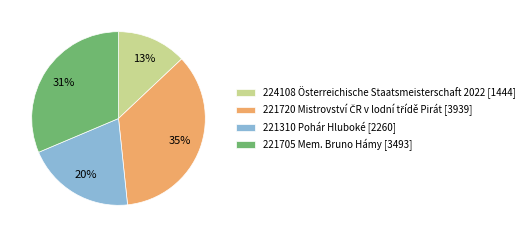

Combined, do 224108 Österreichische Staatsmeisterschaft 2022 [1444] and 221705 Mem. Bruno Hámy [3493] account for over 50%?

No